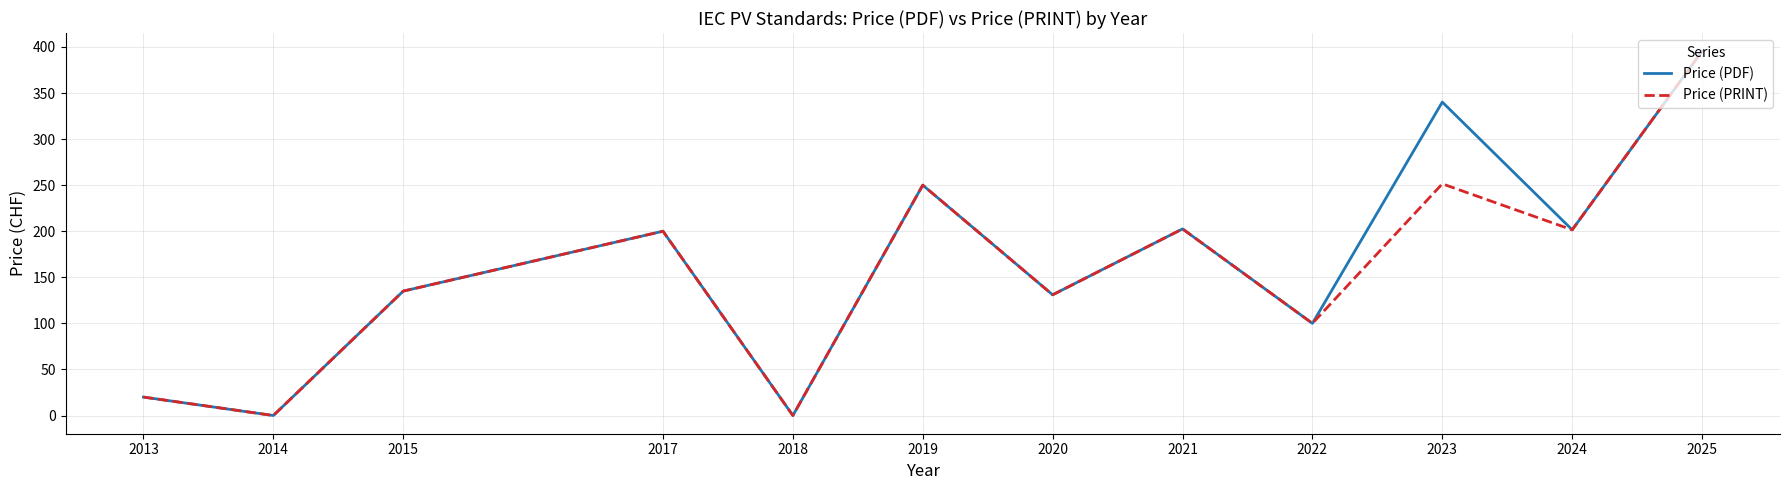

At which category is the sum across all series the highest?

2025